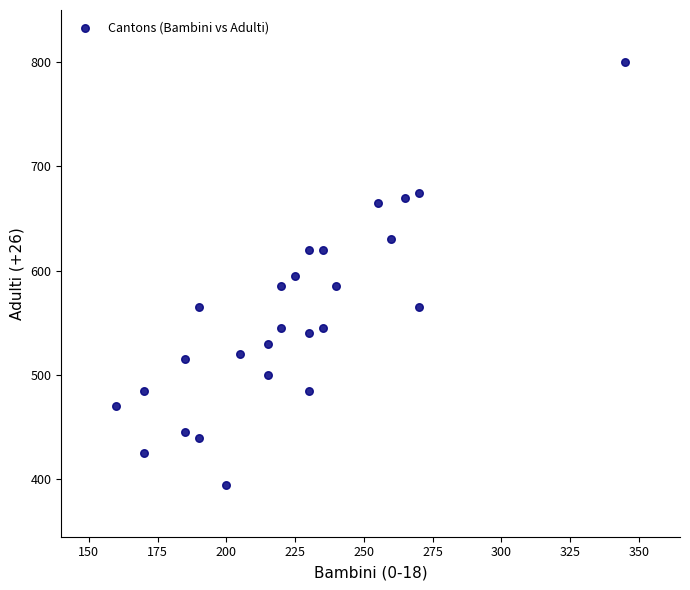

What is the range of X values (max minus min)?

185